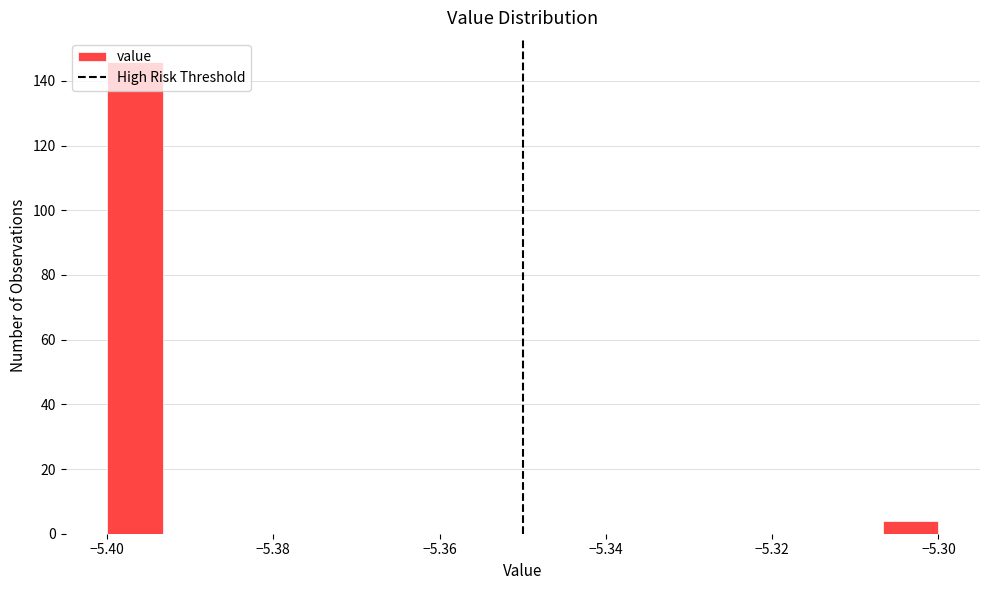

Around what value on the x-axis is the tallest bar? Give the approximate position of its centre, as read against the axis.

-5.396